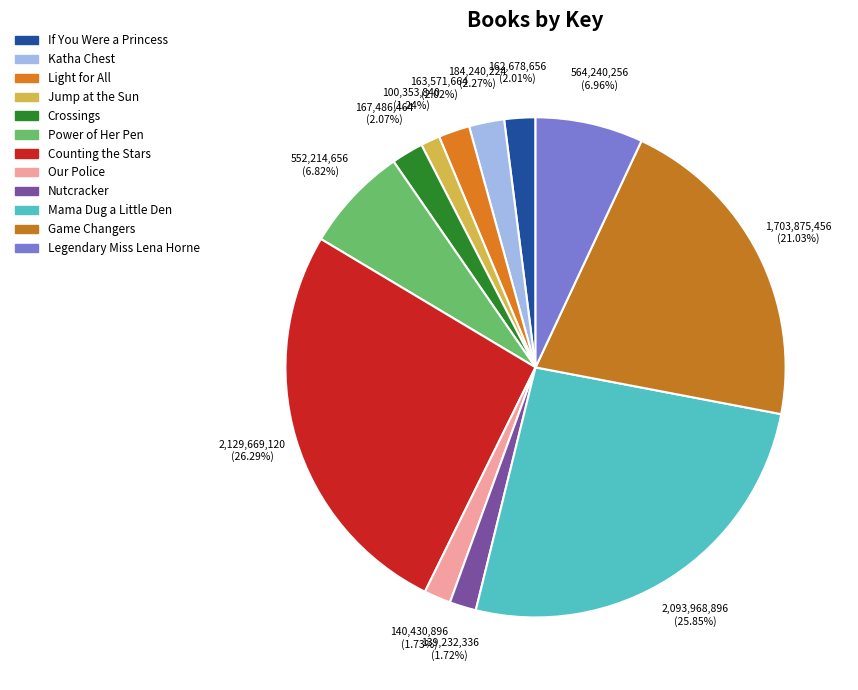

Count the number of slices in the pie.

12